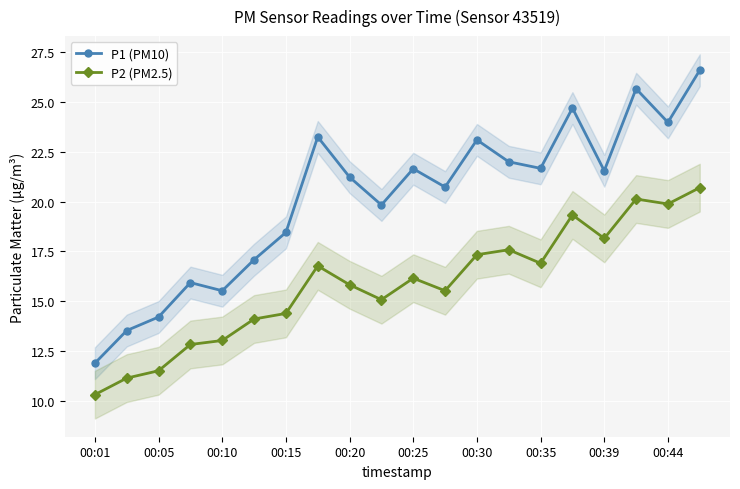

How many interior local valleys does the P2 (PM2.5) series have?

5